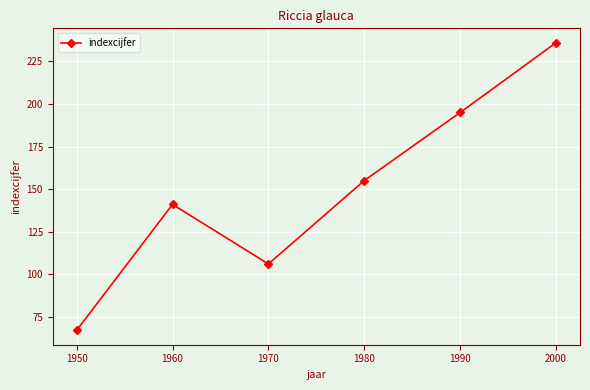

What is the change in value from 1970 to 1990?

+89